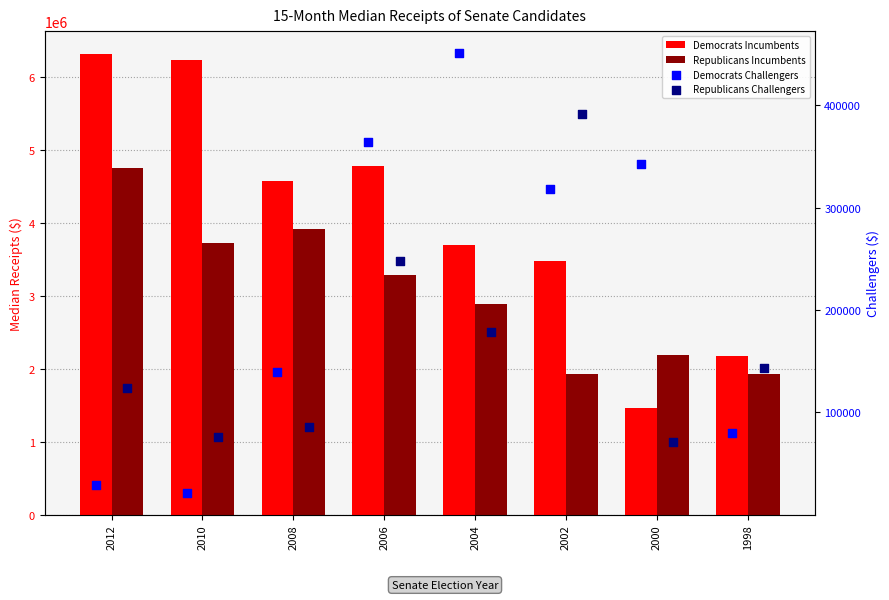

Which series reaches the maximum Y coordinate?

Democrats Incumbents